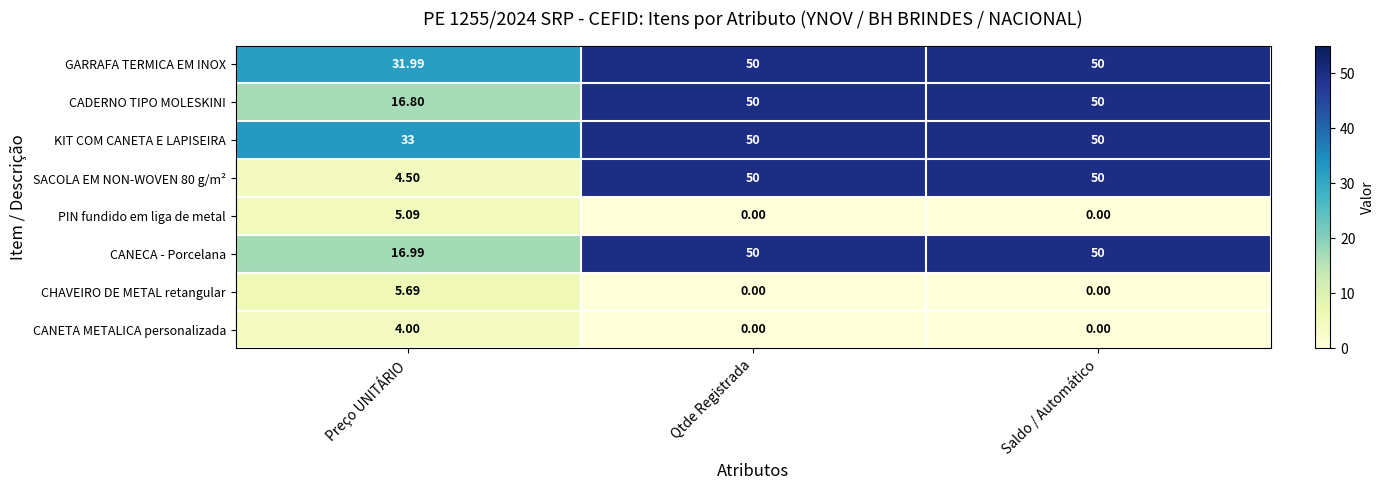

Which series has the largest total across all categories?

KIT COM CANETA E LAPISEIRA